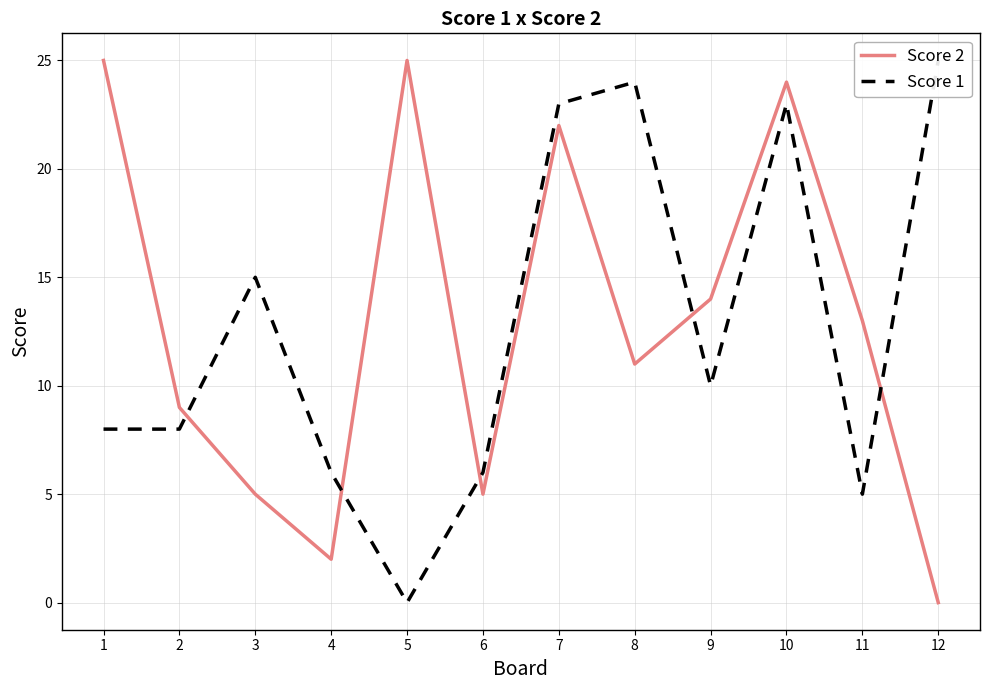

List the labels in order of Score 2 value, smallest first.

12, 4, 3, 6, 2, 8, 11, 9, 7, 10, 1, 5